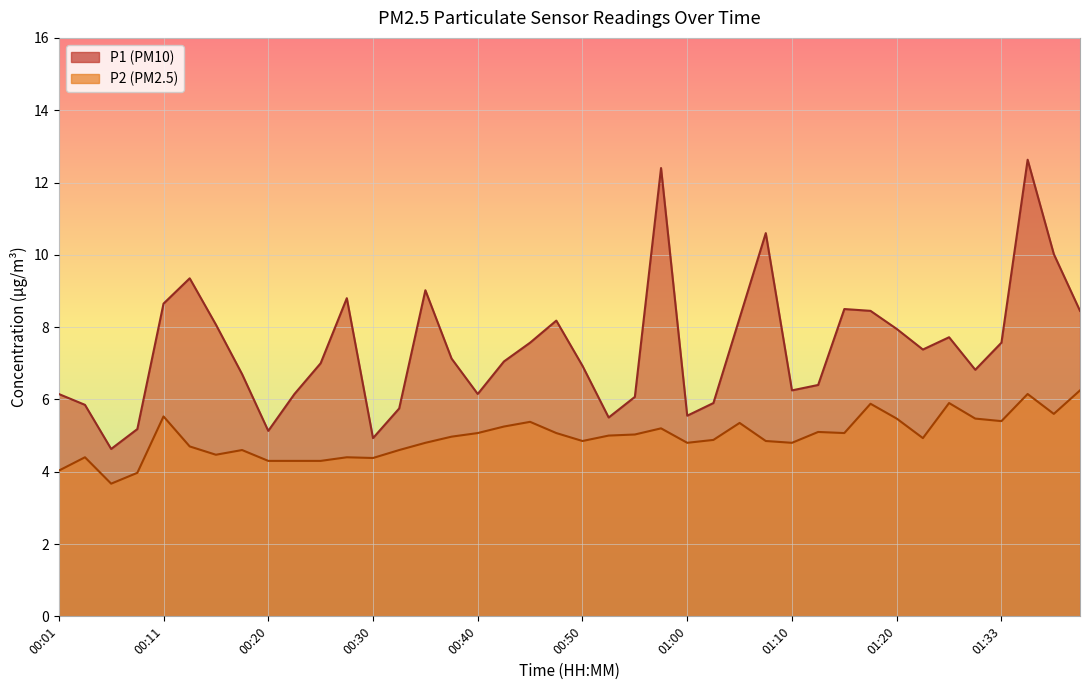

Where is the first local maximum for P1?

00:13